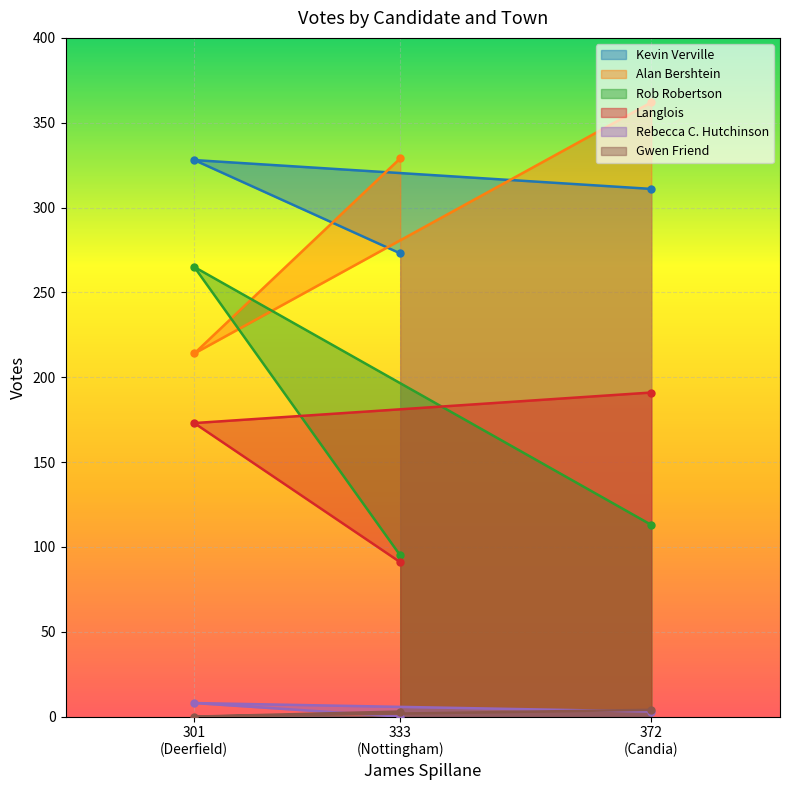

What is the maximum value for Rebecca C. Hutchinson?

8